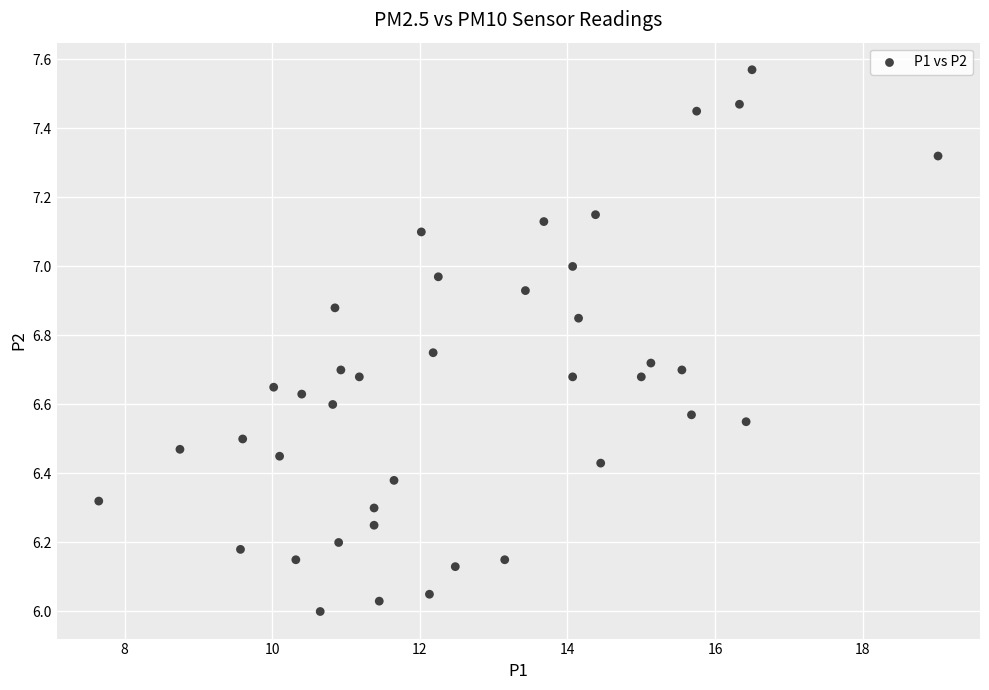

What is the range of X values (max minus min)?

11.4